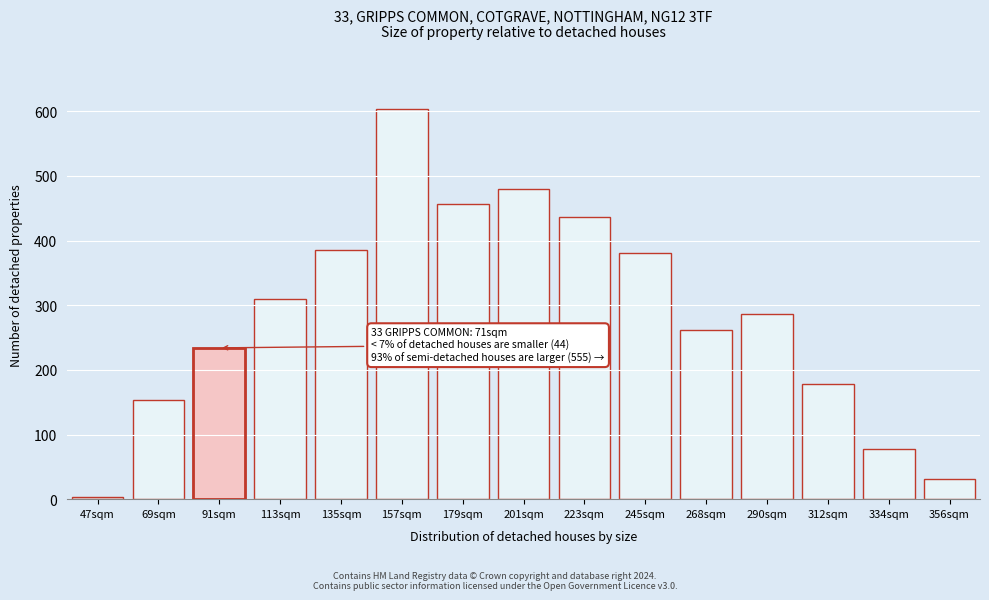

Reading left to right, extract all data points from this chart.

3	153	234	309	386	604	457	479	437	380	262	286	178	77	31